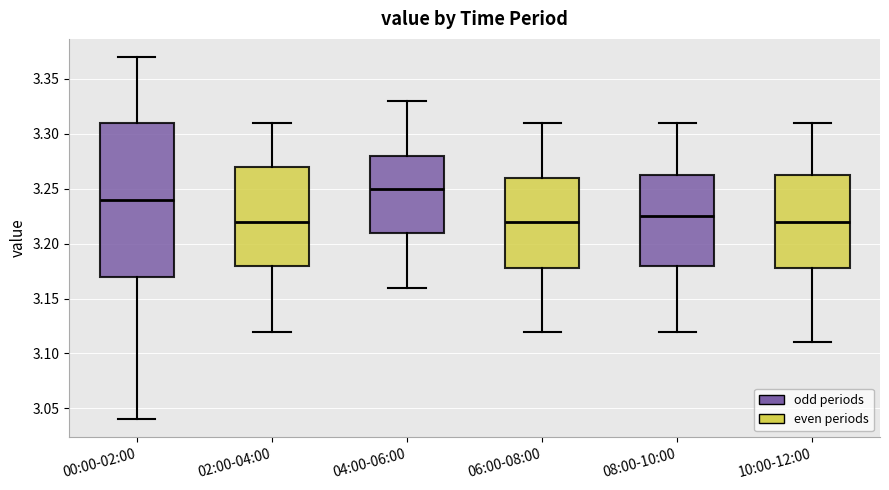

Reading left to right, transcribe this box plot: for each box, give where its median line is, the range the box spans, and where its two whiskers end, as read against the y-axis. The values are not printed on the chart, so give them approximately, as read against the axis.

00:00-02:00: median 3.240, box 3.170 to 3.310, whiskers 3.040 to 3.370
02:00-04:00: median 3.220, box 3.180 to 3.270, whiskers 3.120 to 3.310
04:00-06:00: median 3.250, box 3.210 to 3.280, whiskers 3.160 to 3.330
06:00-08:00: median 3.220, box 3.180 to 3.260, whiskers 3.120 to 3.310
08:00-10:00: median 3.225, box 3.180 to 3.265, whiskers 3.120 to 3.310
10:00-12:00: median 3.220, box 3.180 to 3.265, whiskers 3.110 to 3.310